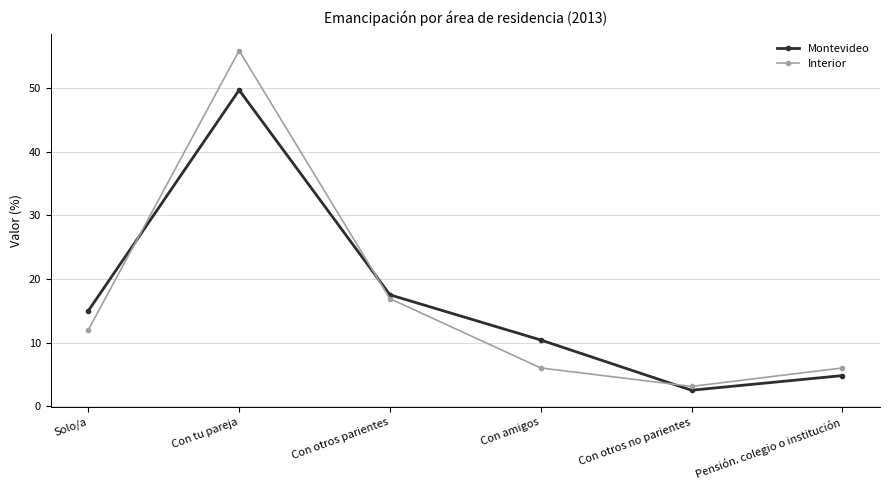

At which category does Montevideo reach its first local valley?

Con otros no parientes